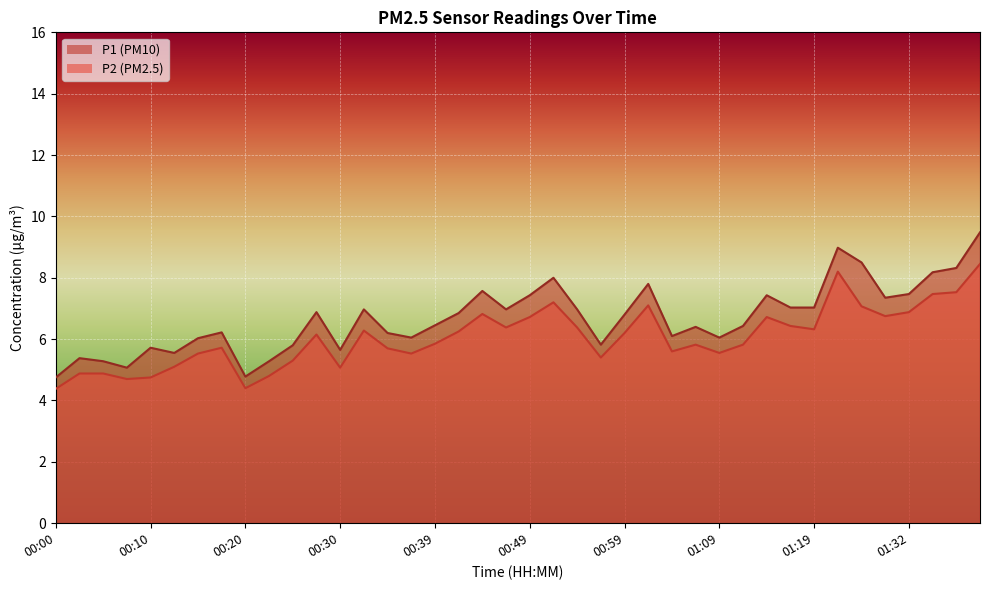

At which label does P2 first exceed 6?

00:27